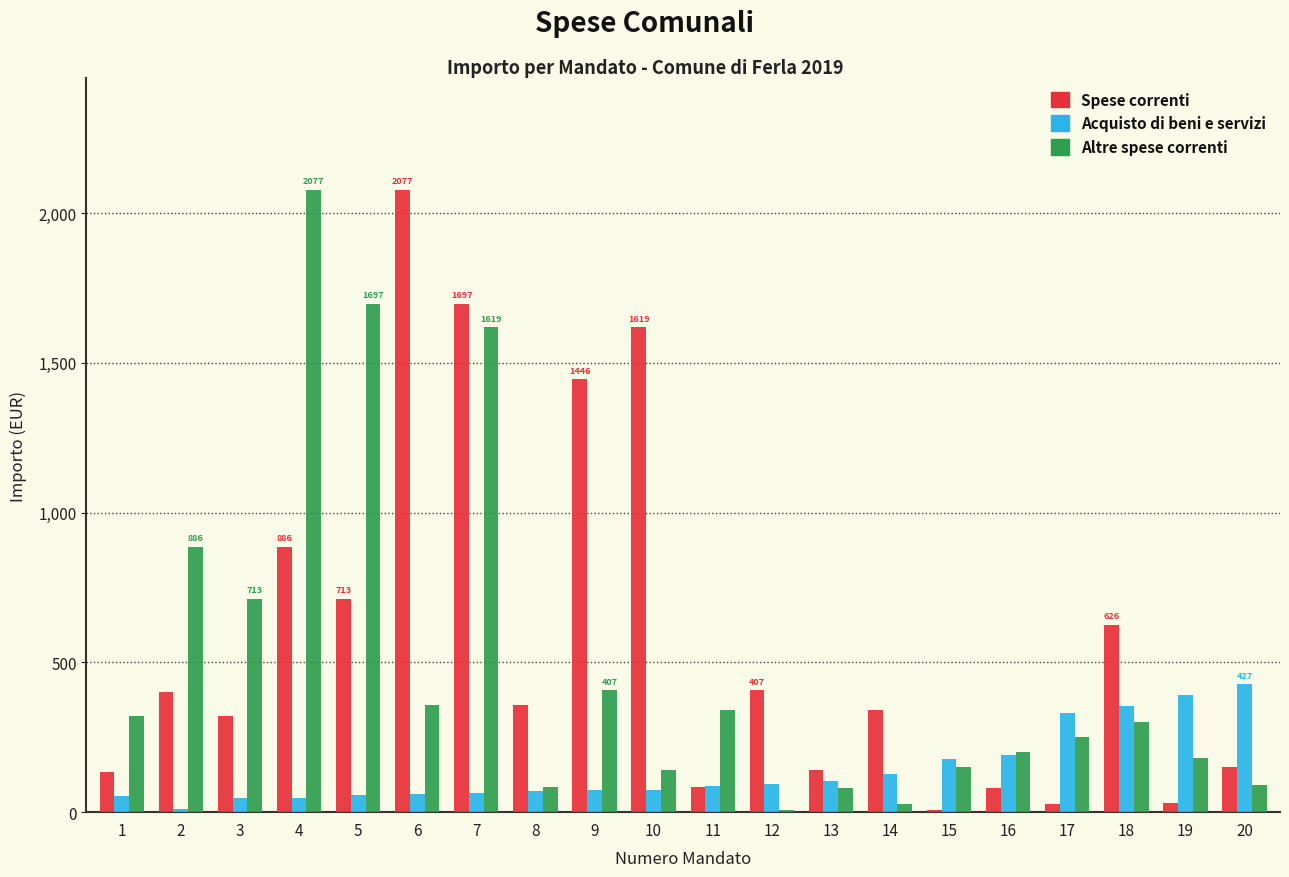

At which category is the sum across all series the highest?

7